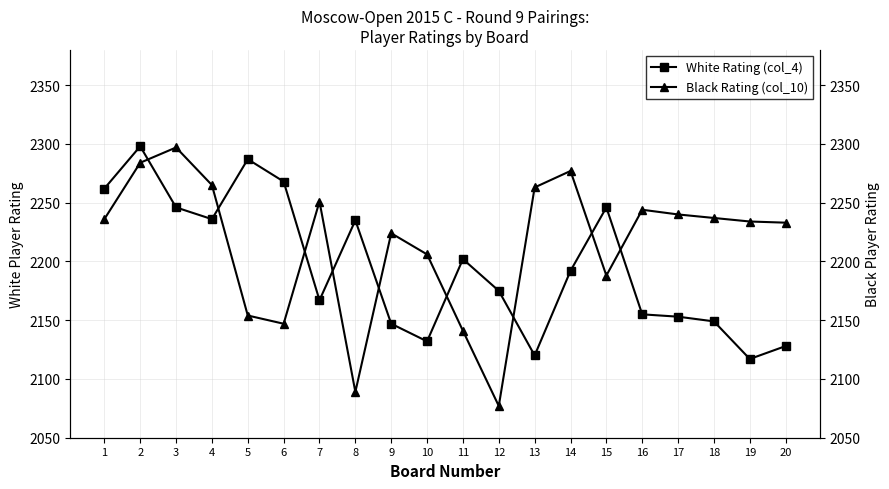

After their last crossing, which series has the higher values: White Rating (col_4) or Black Rating (col_10)?

Black Rating (col_10)